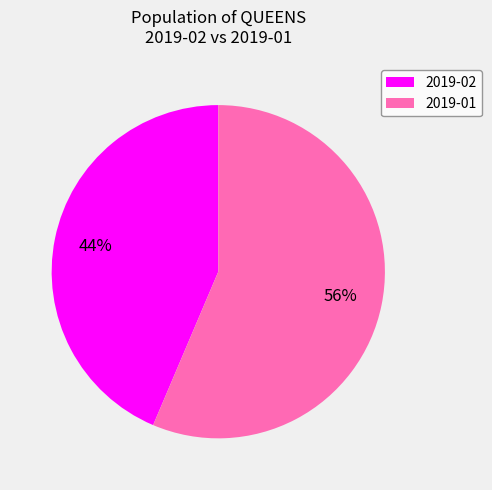

To the nearest percent, what is the combined percentage of 2019-01 and 2019-02?

100%